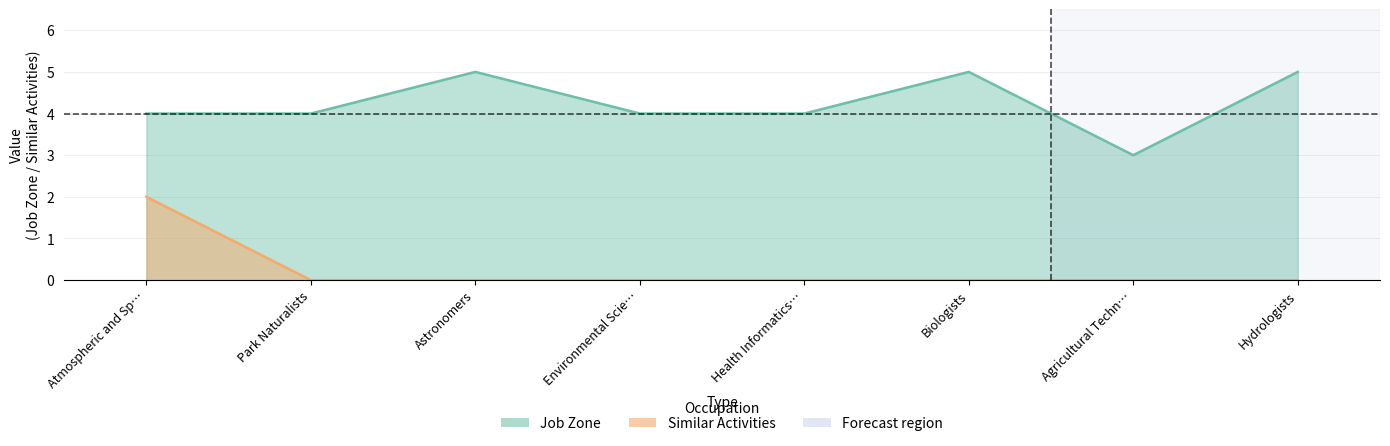

How many lines are shown in the chart?

2